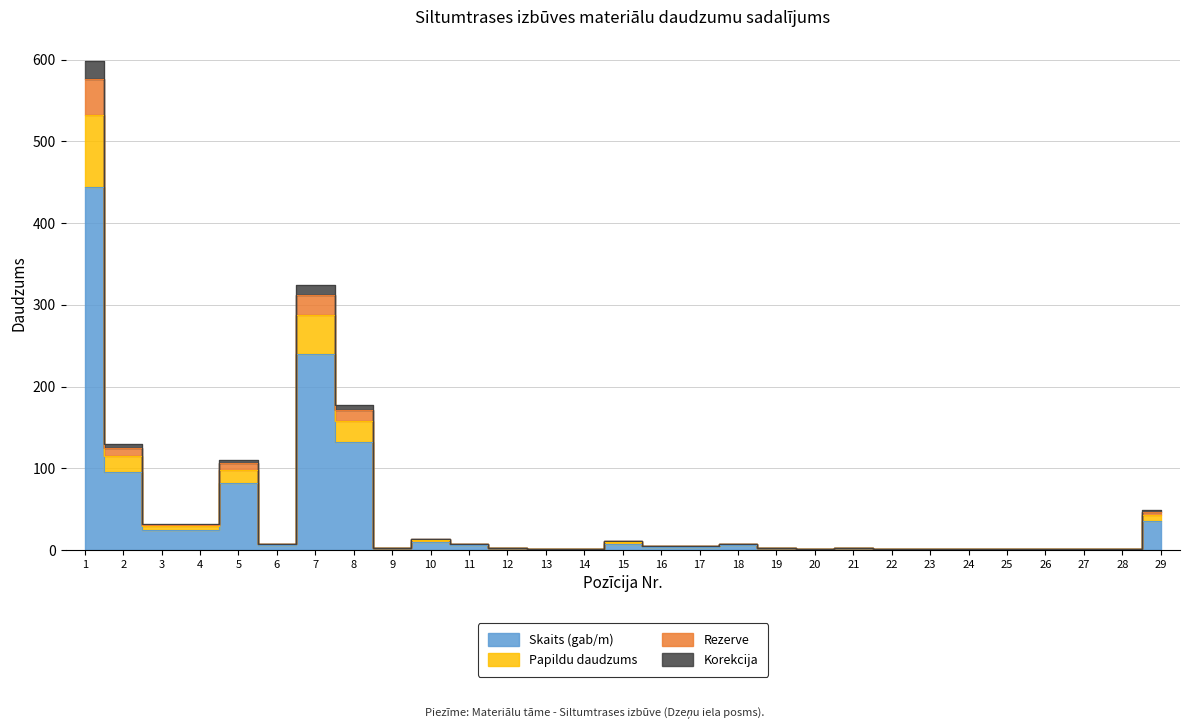

What is the sum of the Skaits (gab/m) values at 15 and 4?

32